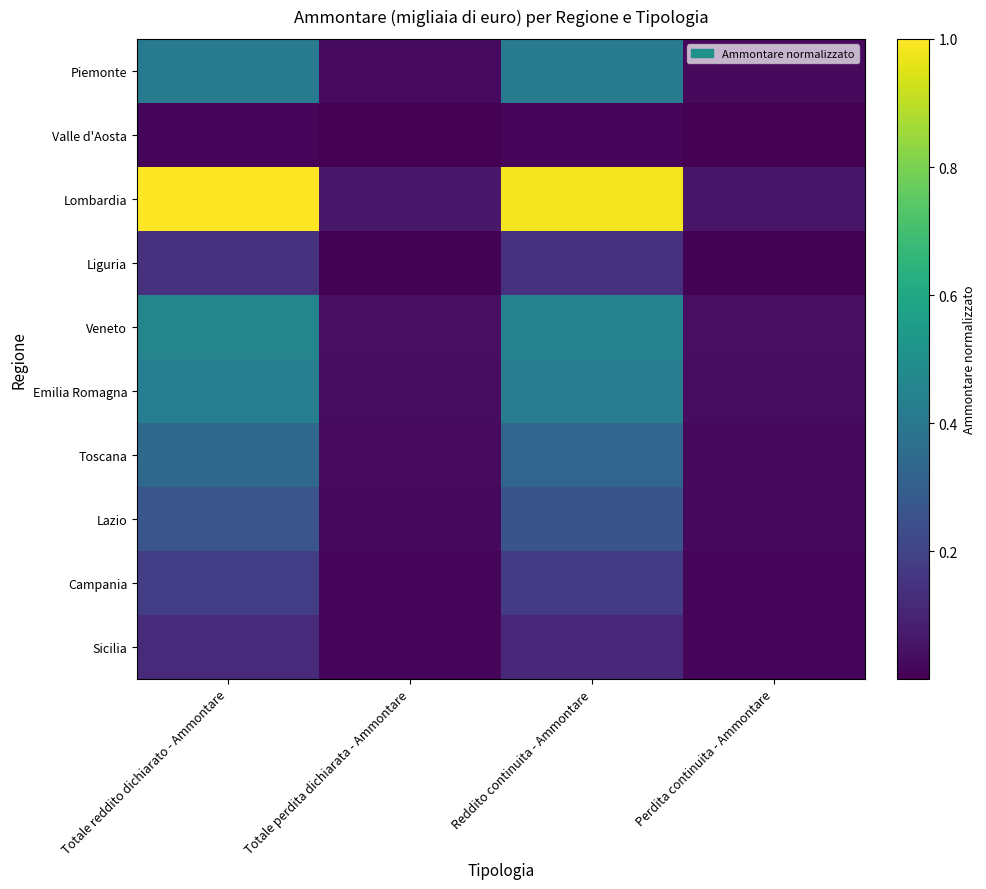

Reading left to right, extract all data points from this chart.

Piemonte: Totale reddito dichiarato - Ammontare=0.4	Totale perdita dichiarata - Ammontare=0.0	Reddito continuita - Ammontare=0.4	Perdita continuita - Ammontare=0.0
Valle d'Aosta: Totale reddito dichiarato - Ammontare=0.0	Totale perdita dichiarata - Ammontare=0.0	Reddito continuita - Ammontare=0.0	Perdita continuita - Ammontare=0.0
Lombardia: Totale reddito dichiarato - Ammontare=1.0	Totale perdita dichiarata - Ammontare=0.1	Reddito continuita - Ammontare=1.0	Perdita continuita - Ammontare=0.1
Liguria: Totale reddito dichiarato - Ammontare=0.1	Totale perdita dichiarata - Ammontare=0.0	Reddito continuita - Ammontare=0.1	Perdita continuita - Ammontare=0.0
Veneto: Totale reddito dichiarato - Ammontare=0.5	Totale perdita dichiarata - Ammontare=0.0	Reddito continuita - Ammontare=0.4	Perdita continuita - Ammontare=0.0
Emilia Romagna: Totale reddito dichiarato - Ammontare=0.4	Totale perdita dichiarata - Ammontare=0.0	Reddito continuita - Ammontare=0.4	Perdita continuita - Ammontare=0.0
Toscana: Totale reddito dichiarato - Ammontare=0.3	Totale perdita dichiarata - Ammontare=0.0	Reddito continuita - Ammontare=0.3	Perdita continuita - Ammontare=0.0
Lazio: Totale reddito dichiarato - Ammontare=0.3	Totale perdita dichiarata - Ammontare=0.0	Reddito continuita - Ammontare=0.3	Perdita continuita - Ammontare=0.0
Campania: Totale reddito dichiarato - Ammontare=0.2	Totale perdita dichiarata - Ammontare=0.0	Reddito continuita - Ammontare=0.2	Perdita continuita - Ammontare=0.0
Sicilia: Totale reddito dichiarato - Ammontare=0.1	Totale perdita dichiarata - Ammontare=0.0	Reddito continuita - Ammontare=0.1	Perdita continuita - Ammontare=0.0